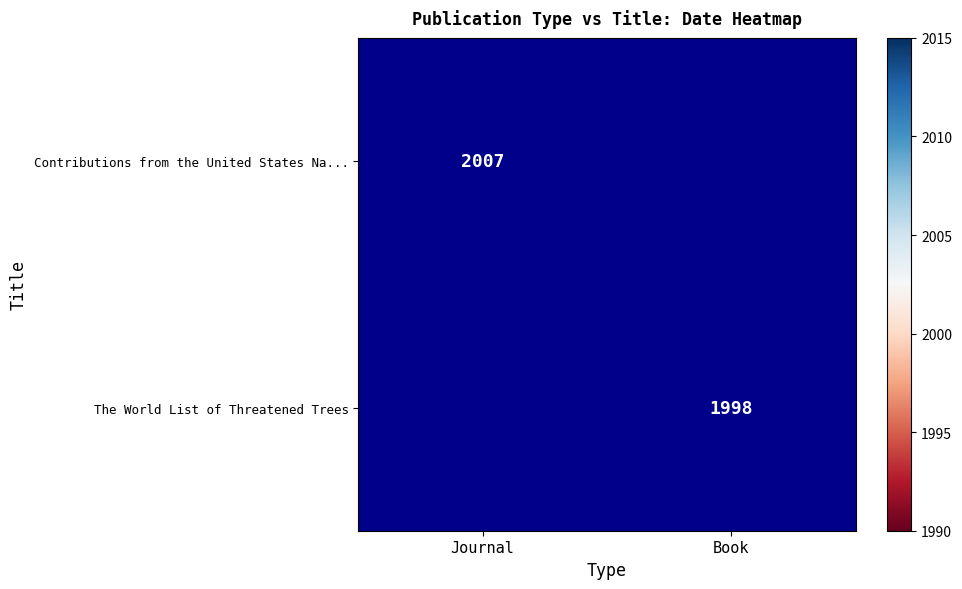

Count the number of data series in this chart.

2